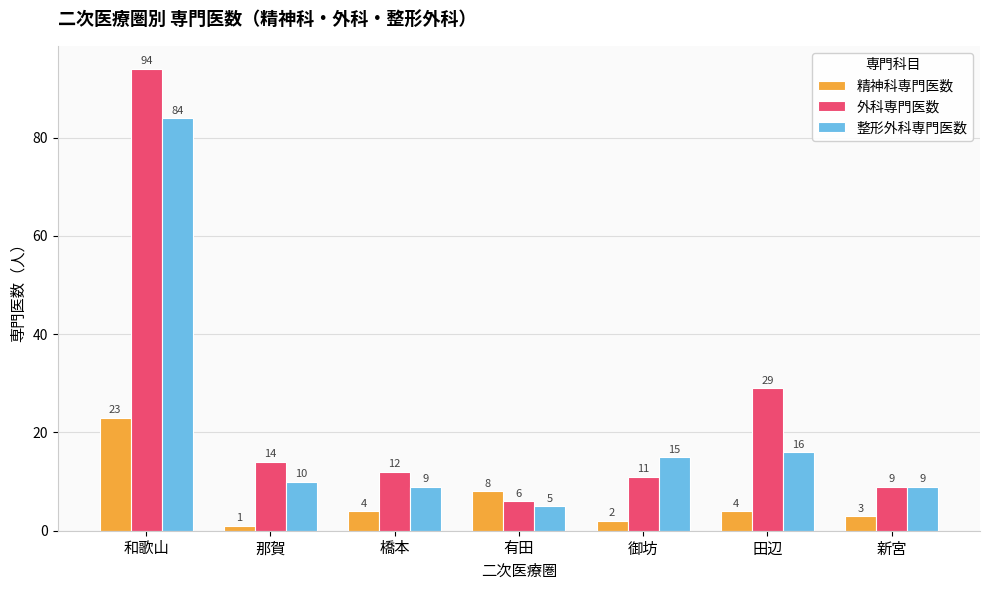

How many values in the 外科専門医数 series are below 12?

3